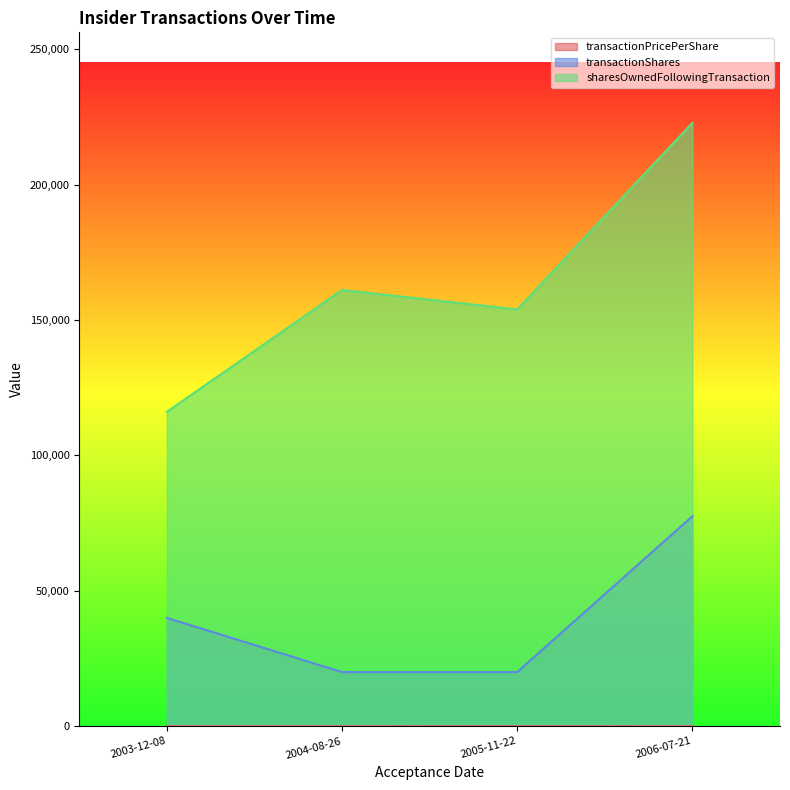

What is the difference between the second highest and second lowest values in the sharesOwnedFollowingTransaction series?

7205.0